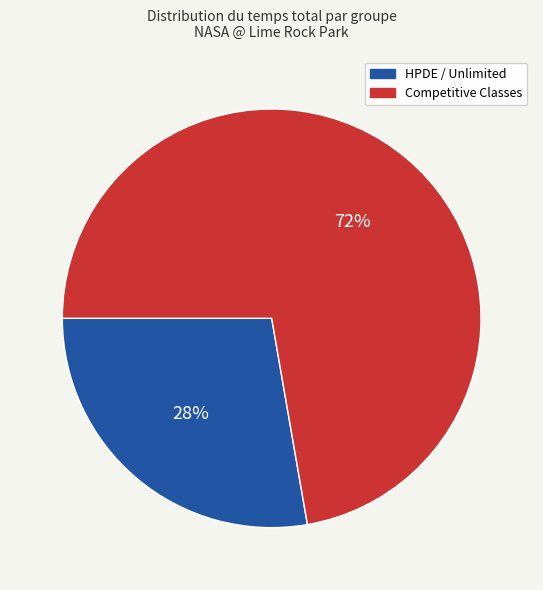

To the nearest percent, what is the average slice percentage?

50%